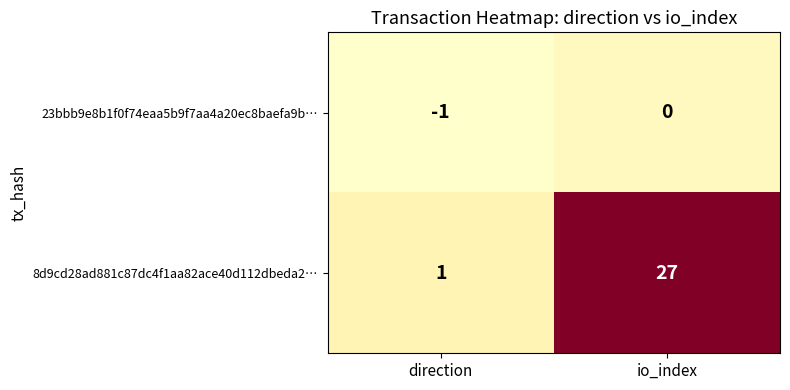

Reading left to right, what are all the values shown in this chart?

23bbb9e8b1f0f74eaa5b9f7aa4a20ec8baefa9b…: -1	0
8d9cd28ad881c87dc4f1aa82ace40d112dbeda2…: 1	27